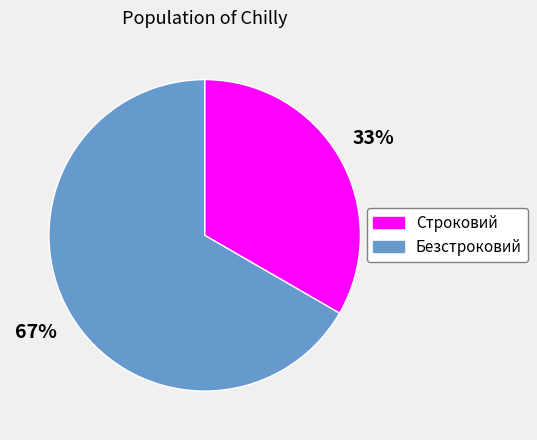

To the nearest percent, what portion does Безстроковий represent?

67%